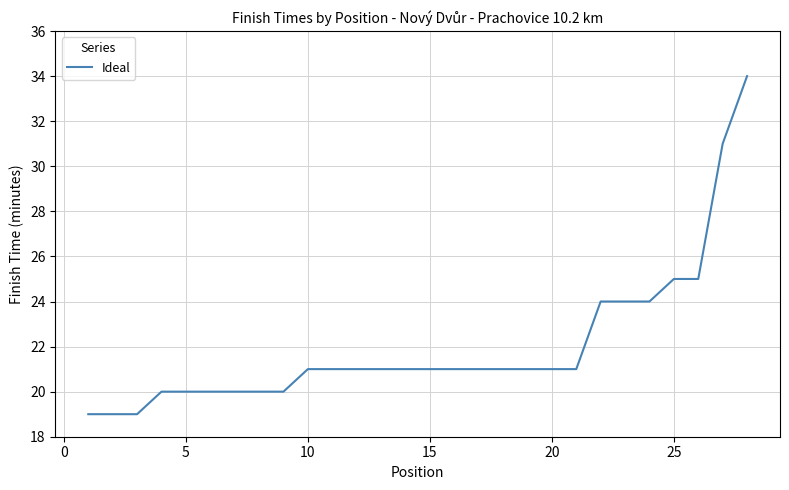

What is the difference between the maximum and minimum values?

15